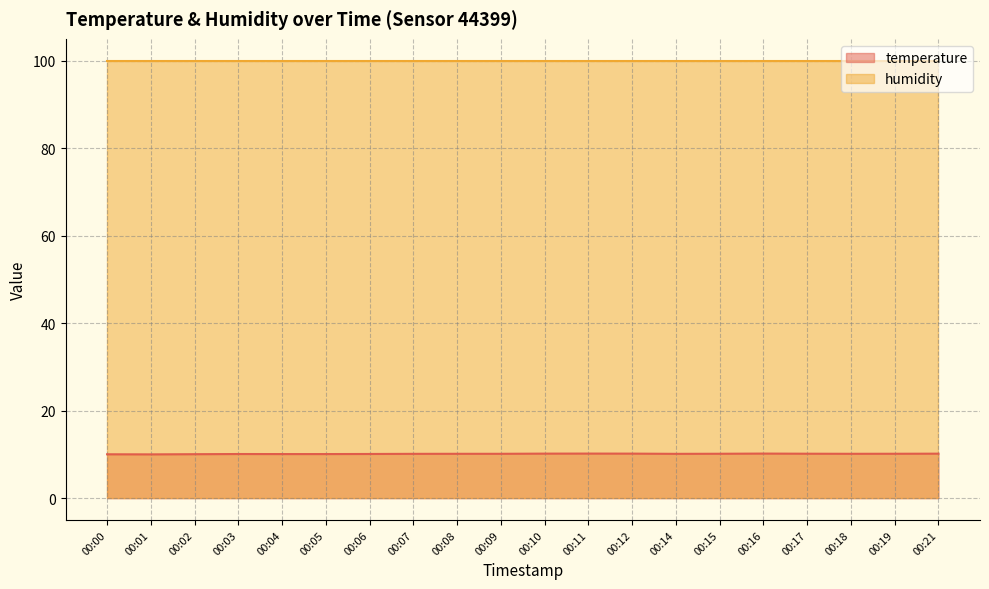

What is the difference between the second highest and minimum values?

0.2